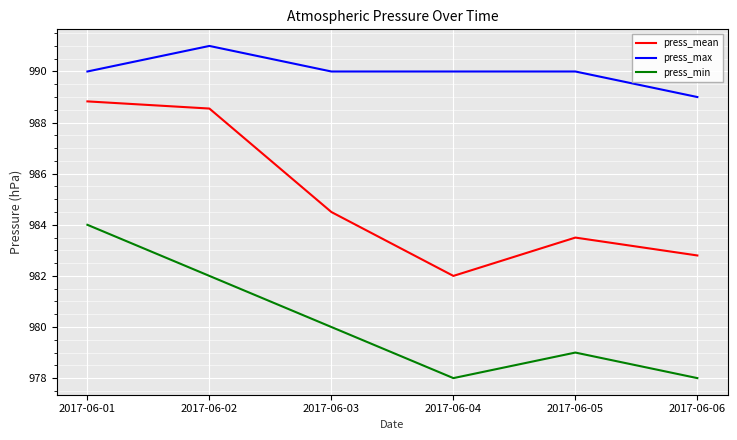

Which series changed the most between 2017-06-02 and 2017-06-03?

press_mean